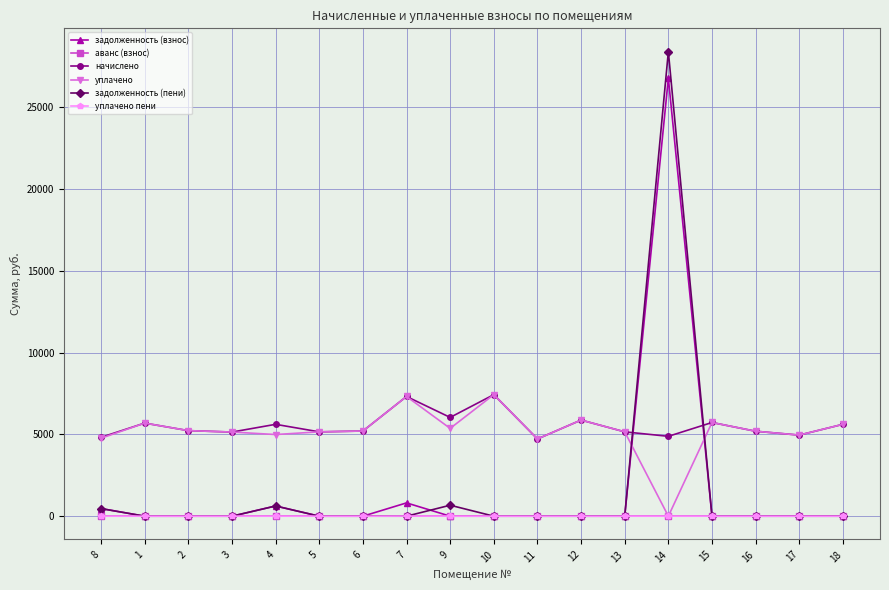

Which series has the largest range (max minus min)?

задолженность (пени)